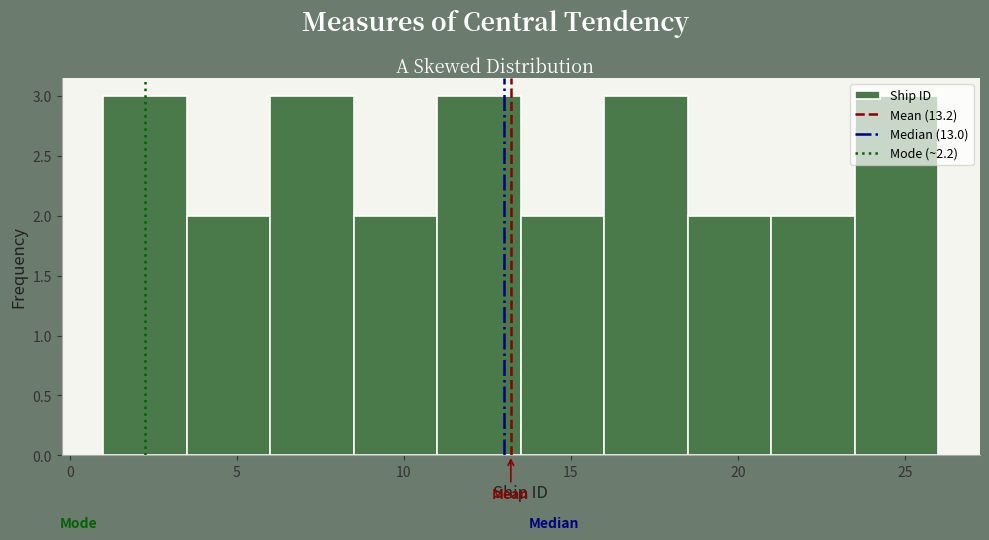

How tall is the bar that spans 8.5 to 11.0 on the x-axis? The values are not printed on the chart, so give them approximately, as read against the axis.

2